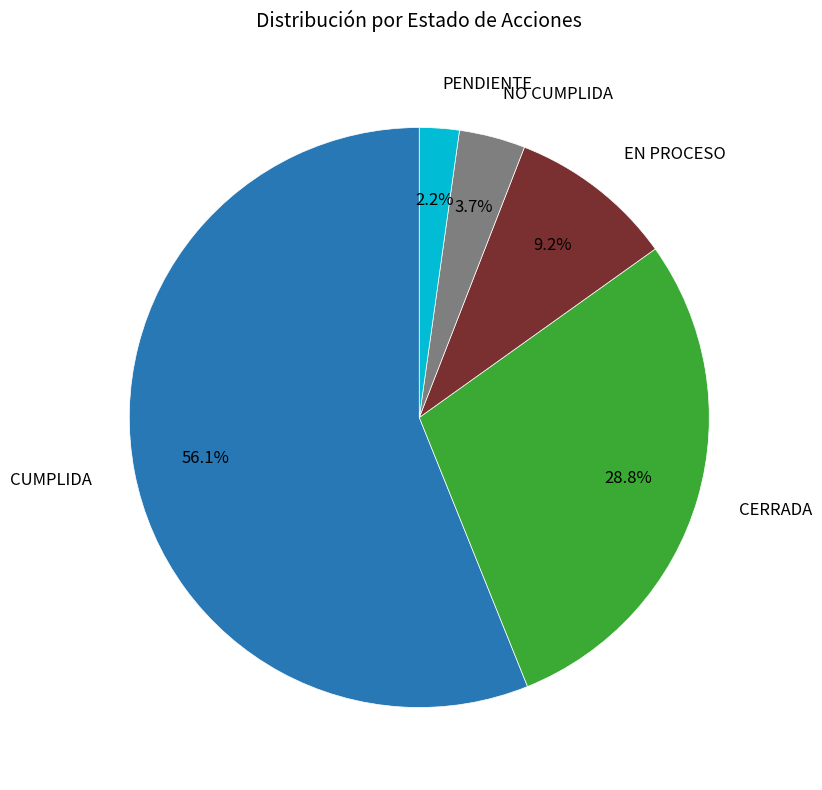

Which category has the smallest portion of the pie?

PENDIENTE